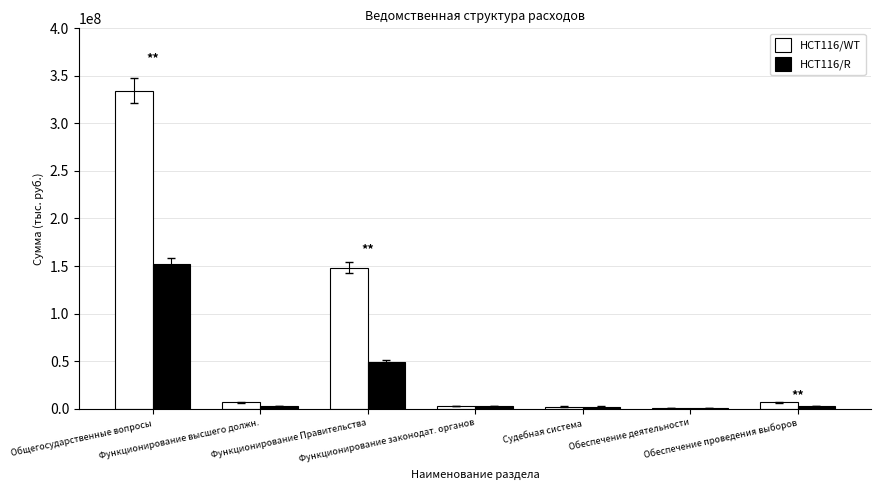

What is the maximum value shown in the chart?

334351285.4